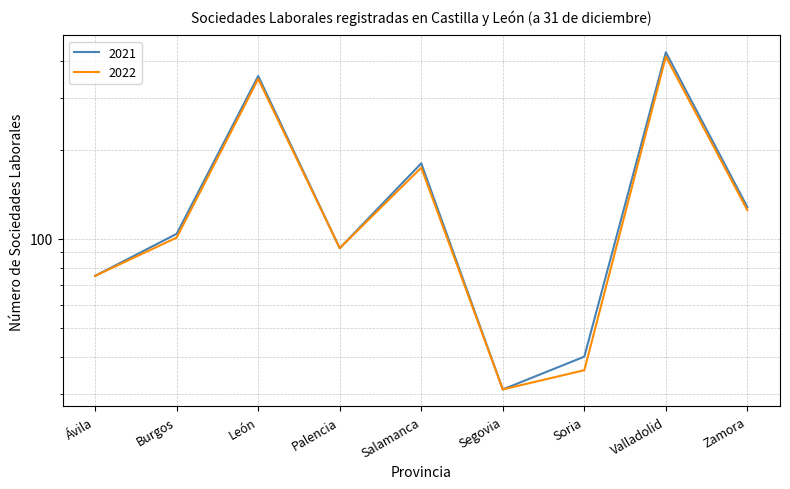

How many distinct data groups are displayed?

2